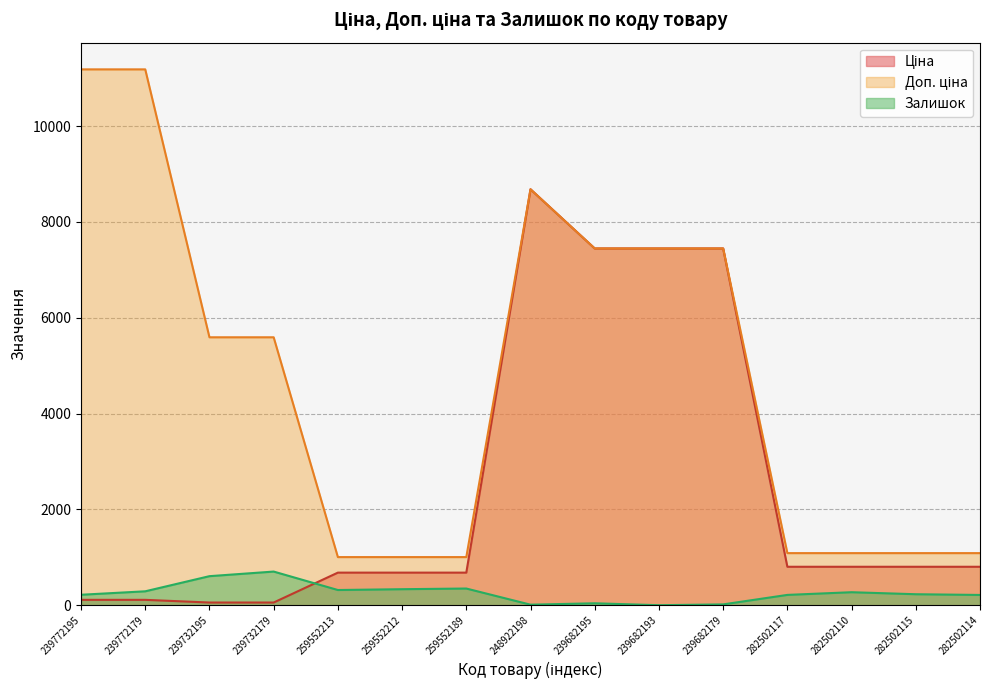

Which label corresponds to the largest value in the chart?

239772195